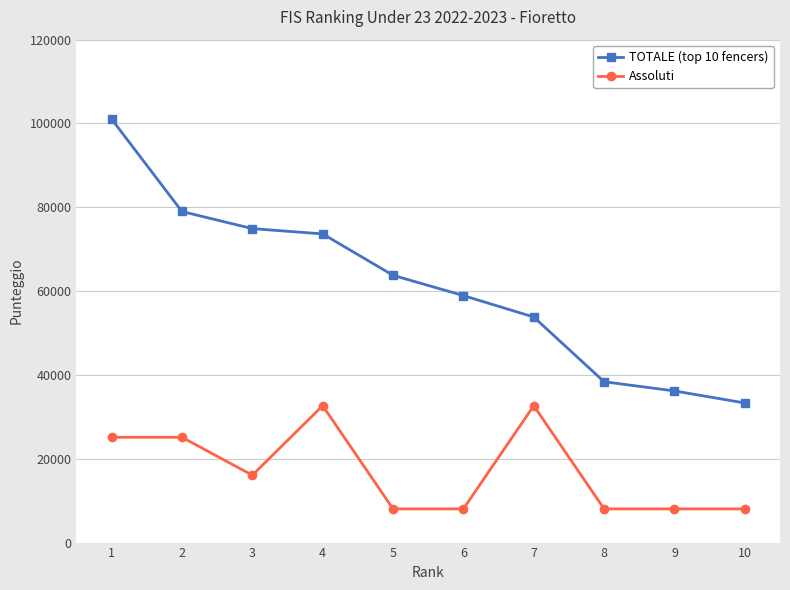

Which label corresponds to the largest value in the chart?

1